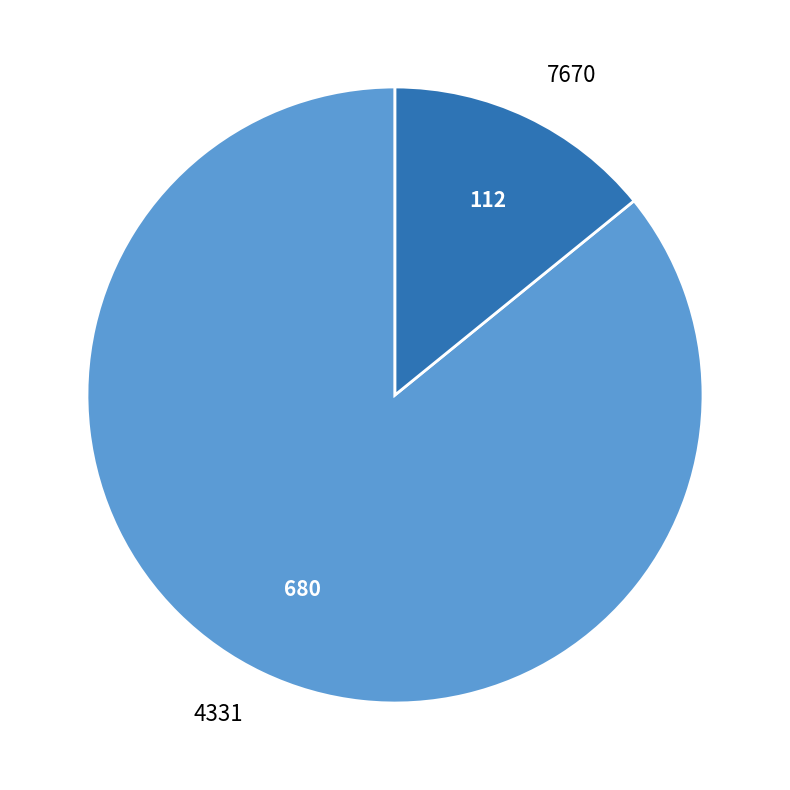

Rank the categories by value from lowest to highest.

7670, 4331